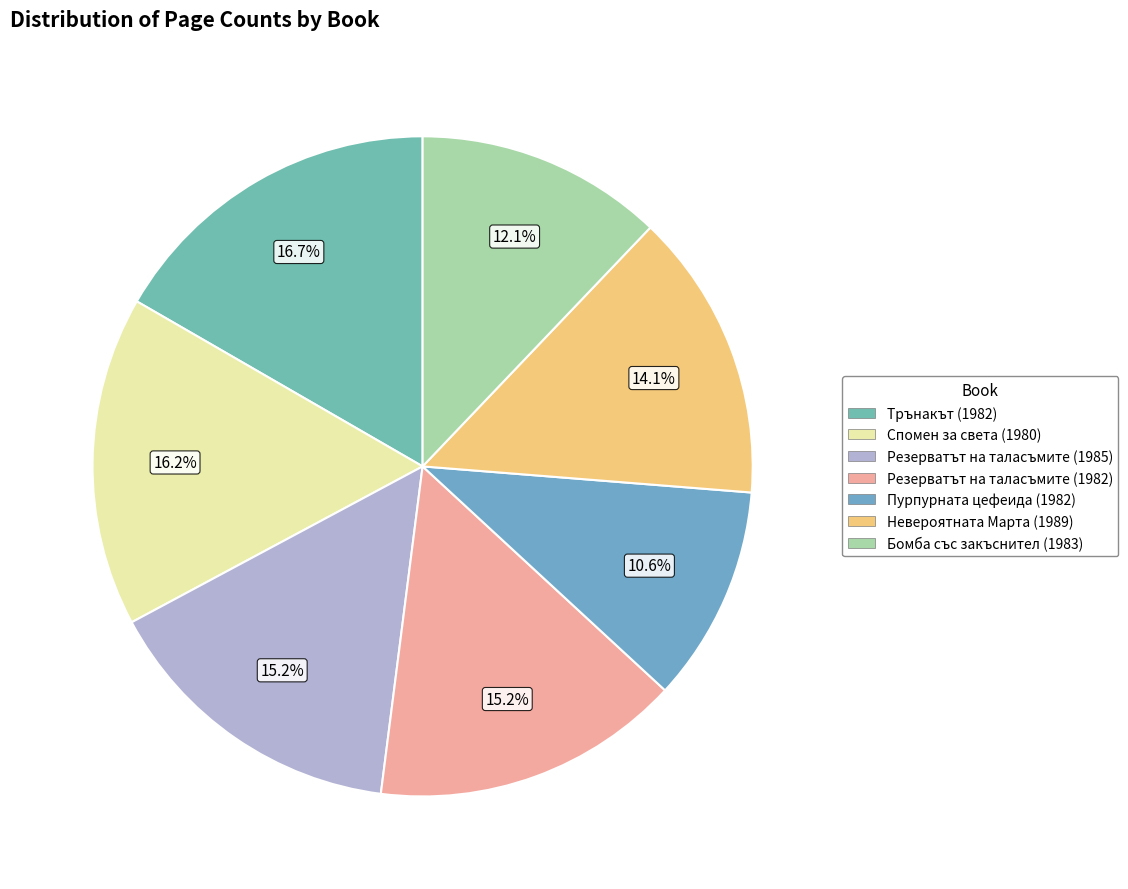

Which has a higher value, Спомен за света (1980) or Резерватът на таласъмите (1985)?

Спомен за света (1980)